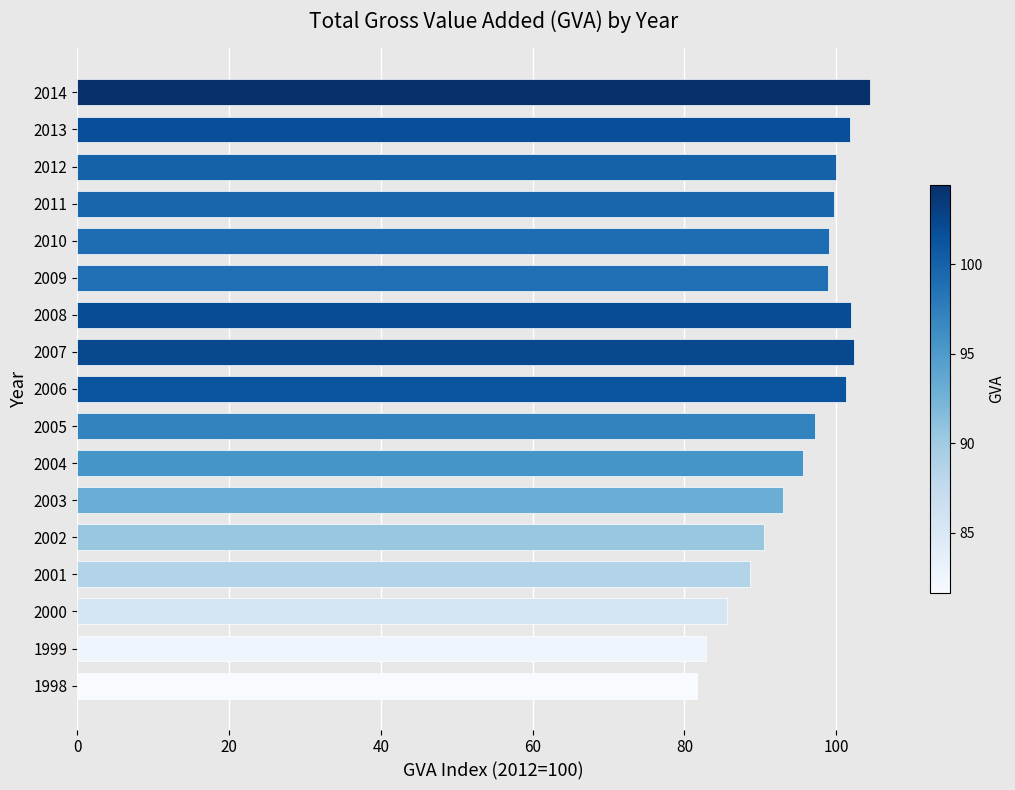

What is the approximate value at 2011?

99.7